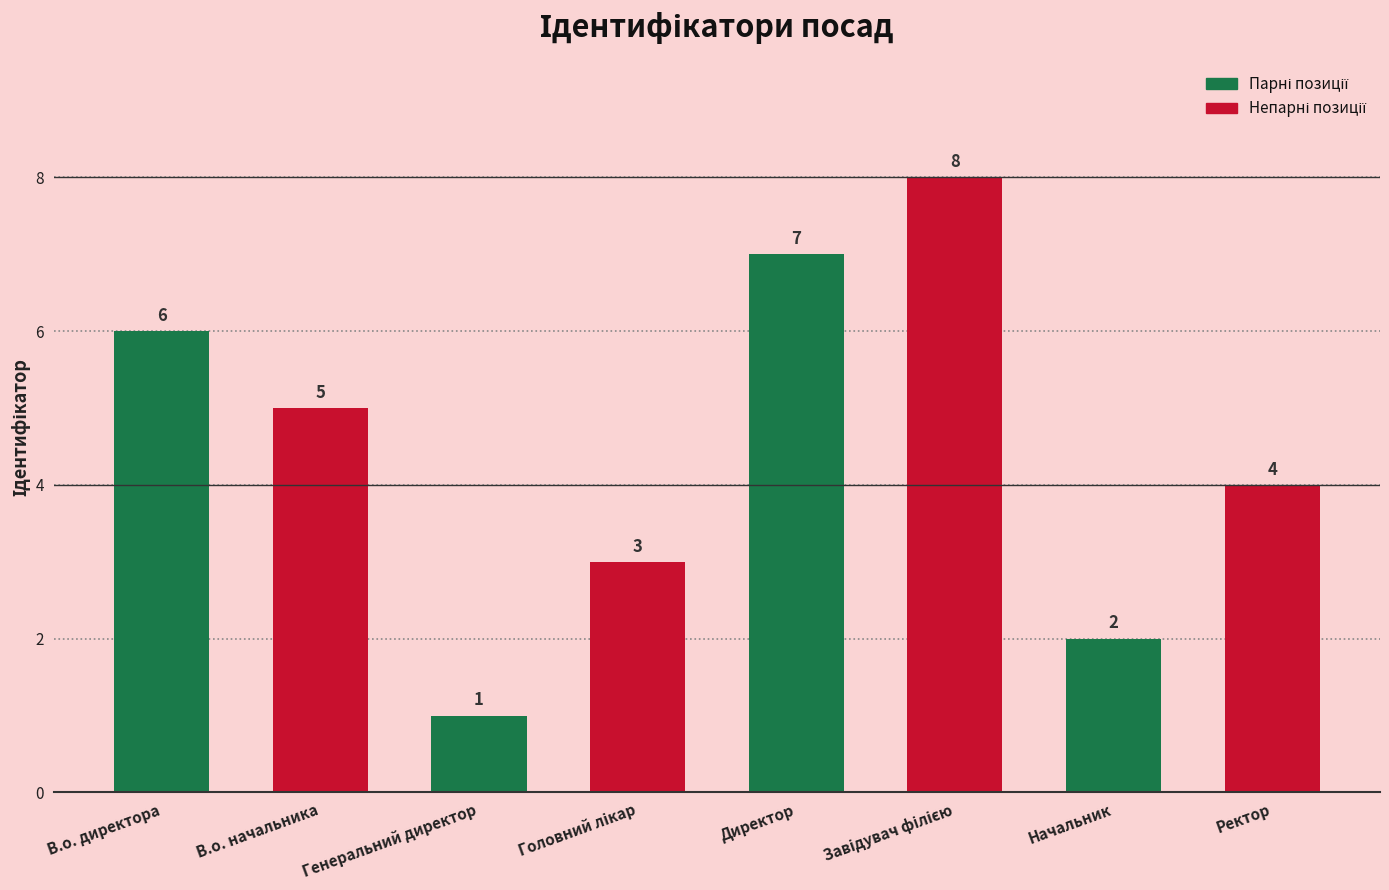

Does the chart contain any negative values?

No